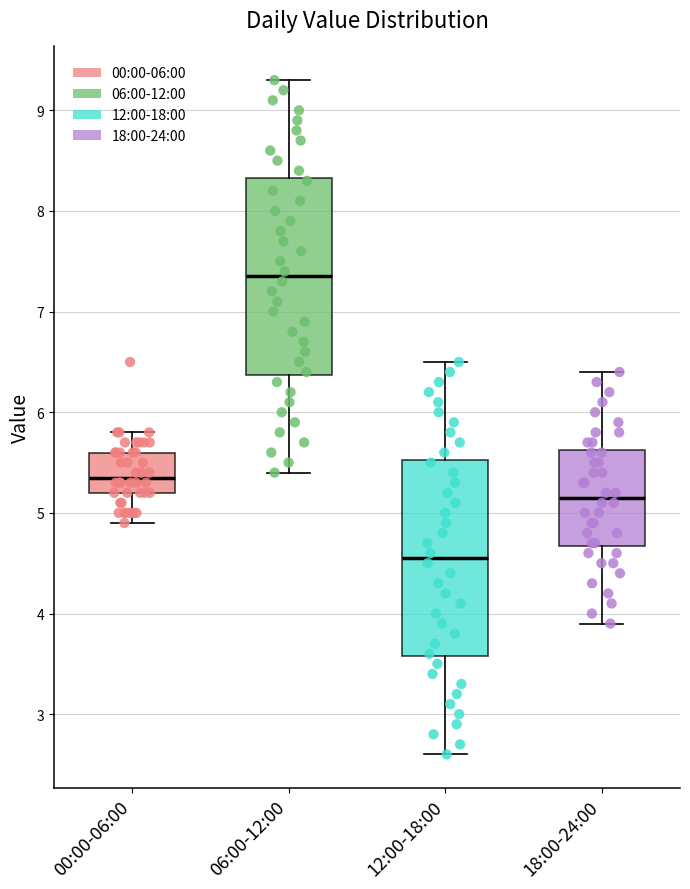

Which box's median line is the highest?

06:00-12:00